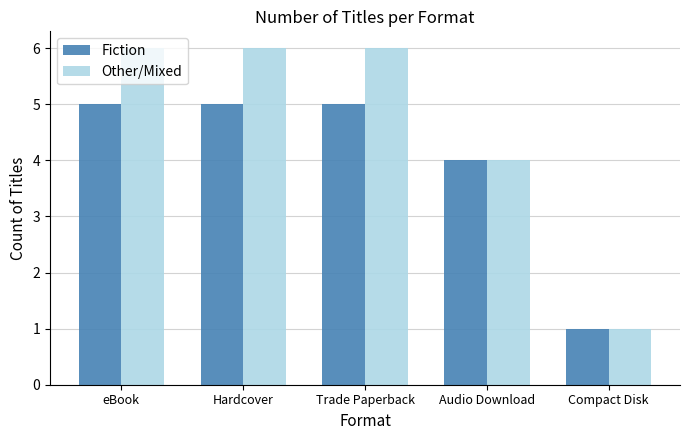

Which series has the largest total across all categories?

Other/Mixed